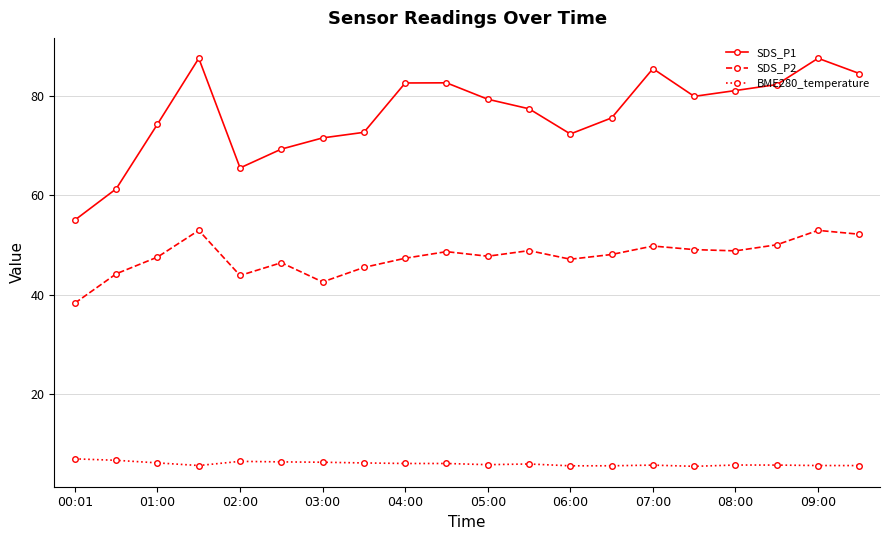

What is the value of the SDS_P2 point at the 19th from the left?

53.0